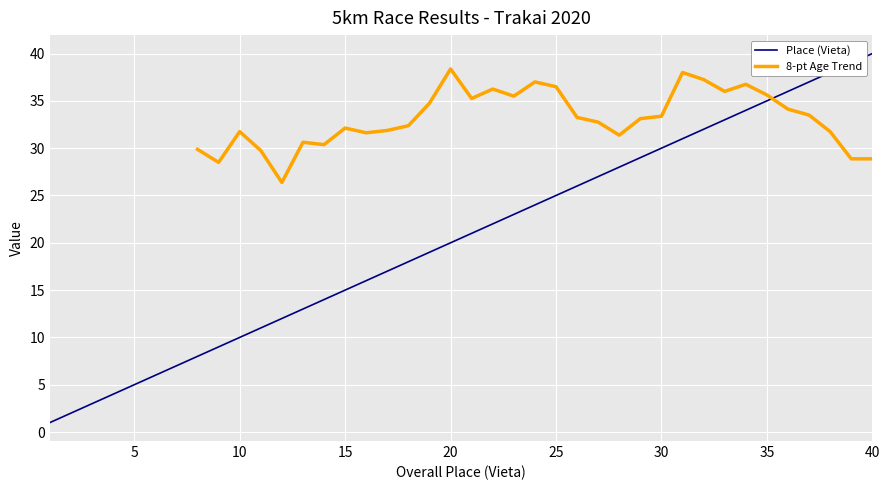

Count the number of categories in the chart.

40